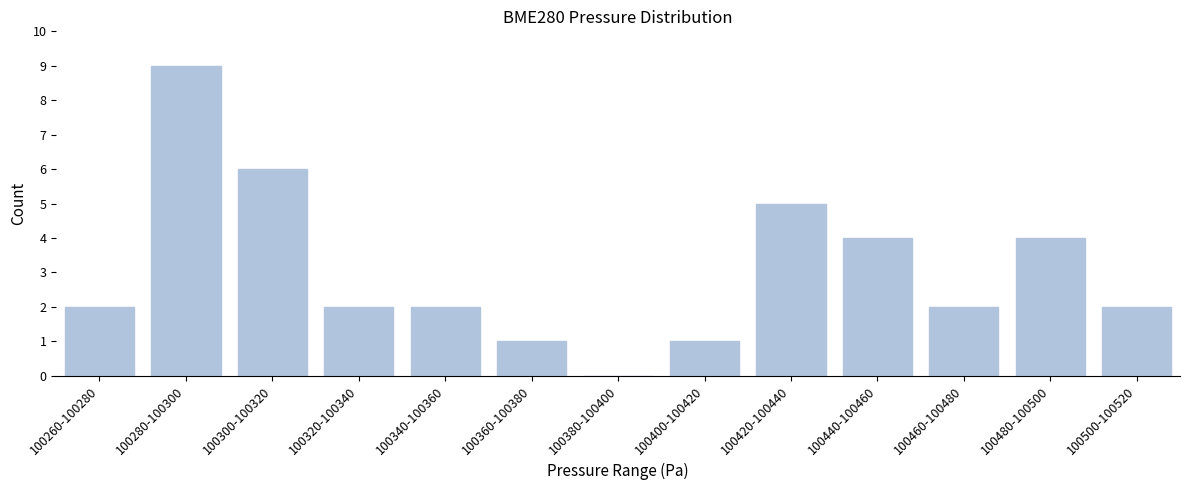

Reading left to right, transcribe all the data shown in this chart.

100260-100280=2	100280-100300=9	100300-100320=6	100320-100340=2	100340-100360=2	100360-100380=1	100380-100400=0	100400-100420=1	100420-100440=5	100440-100460=4	100460-100480=2	100480-100500=4	100500-100520=2